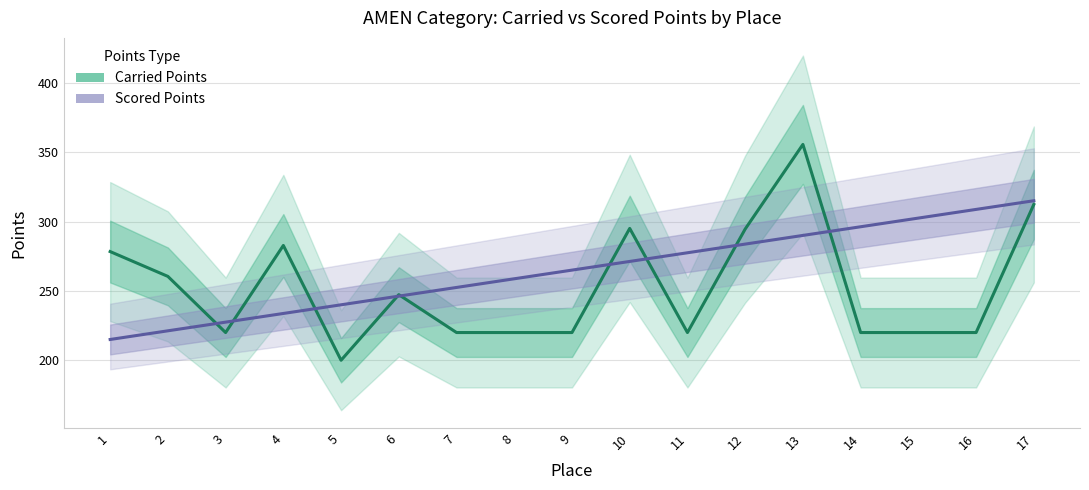

How many interior local valleys does the Carried Points series have?

3